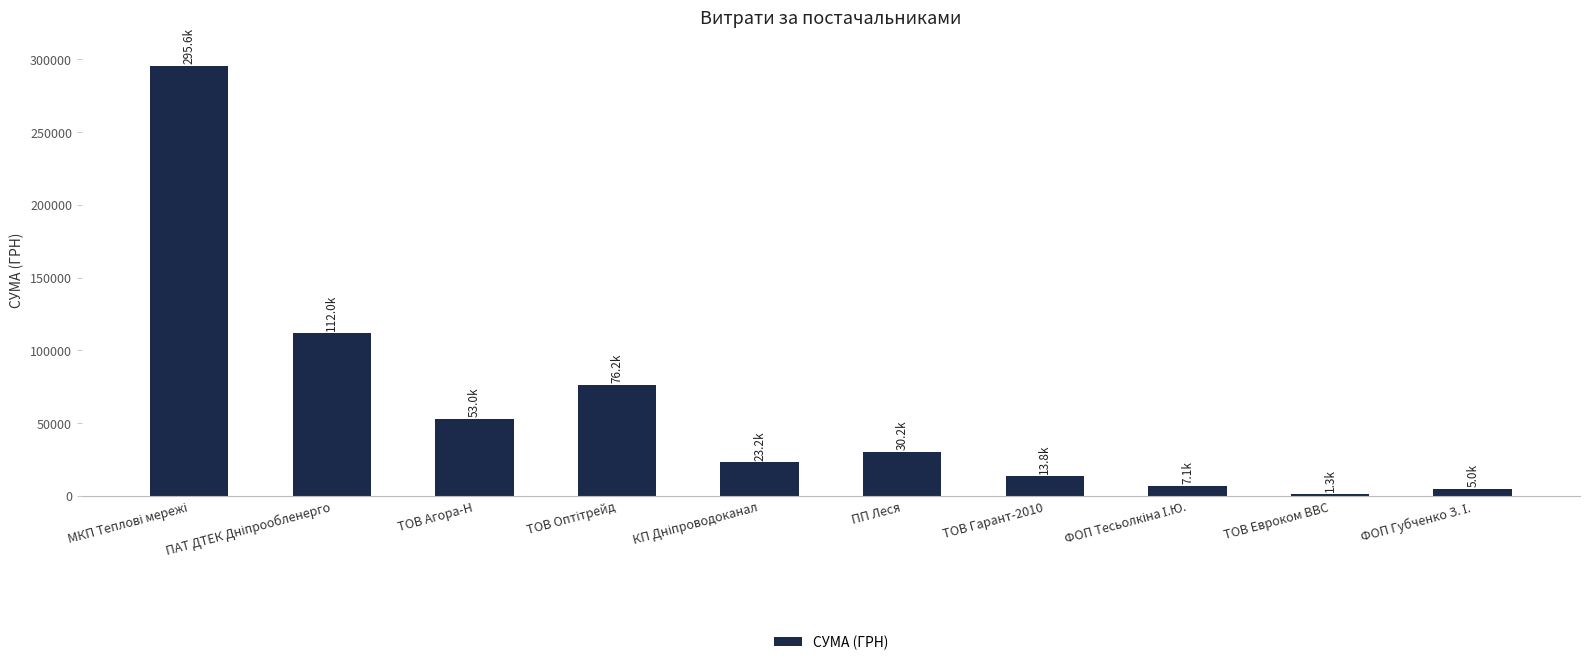

What is the difference between the maximum and minimum values?

294372.3